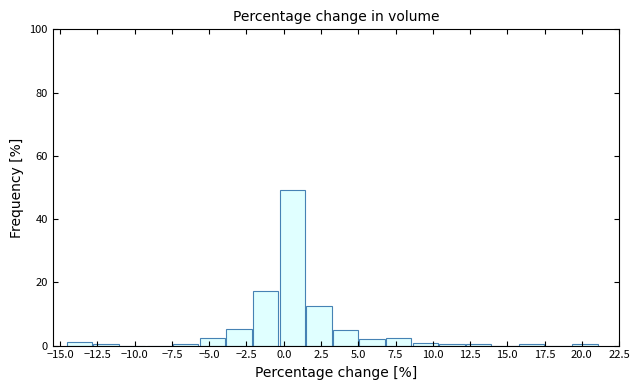

Around what value on the x-axis is the tallest bar? Give the approximate position of its centre, as read against the axis.

0.5